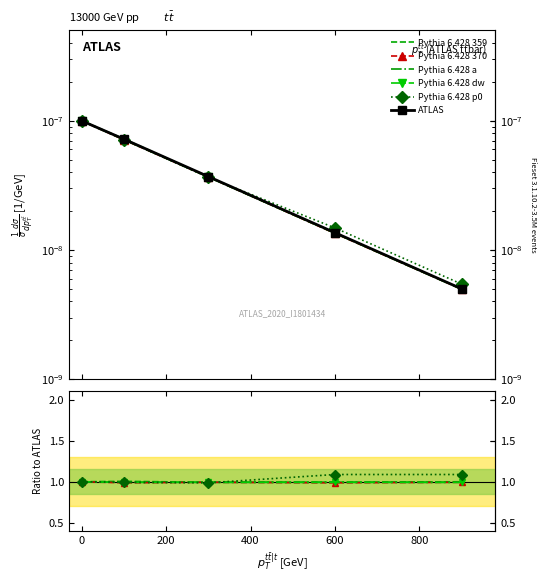

Does the chart have visible grid lines?

No